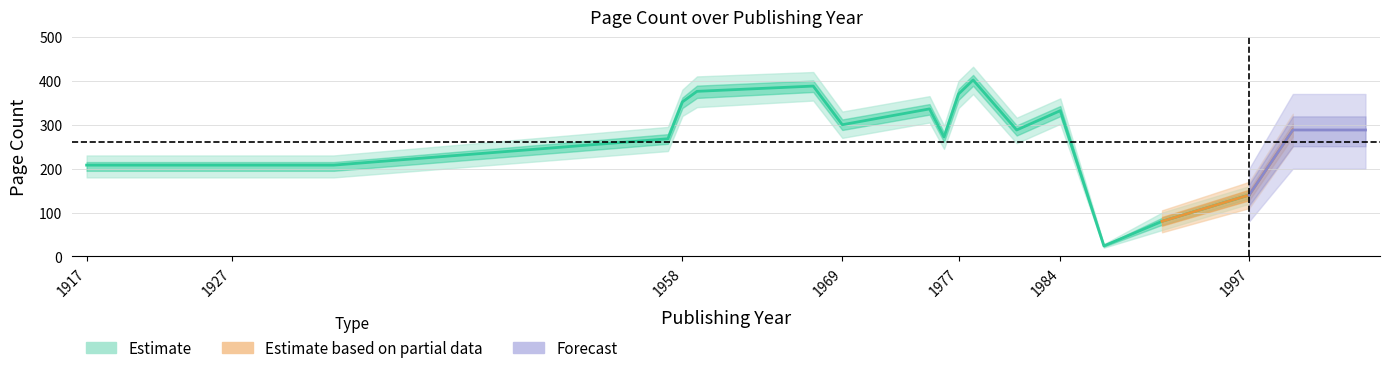

How many lines are shown in the chart?

3